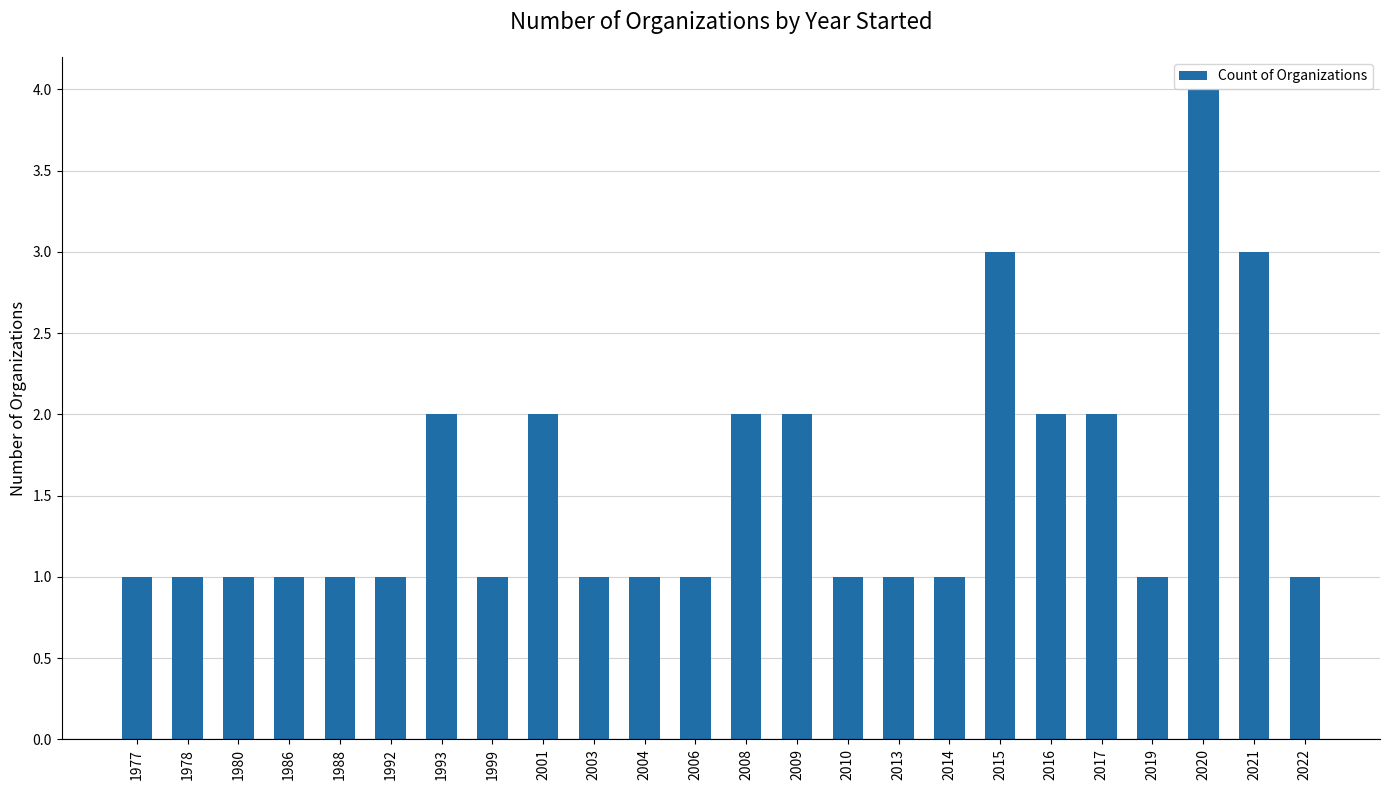

At which category does the chart reach its peak across all series?

2020